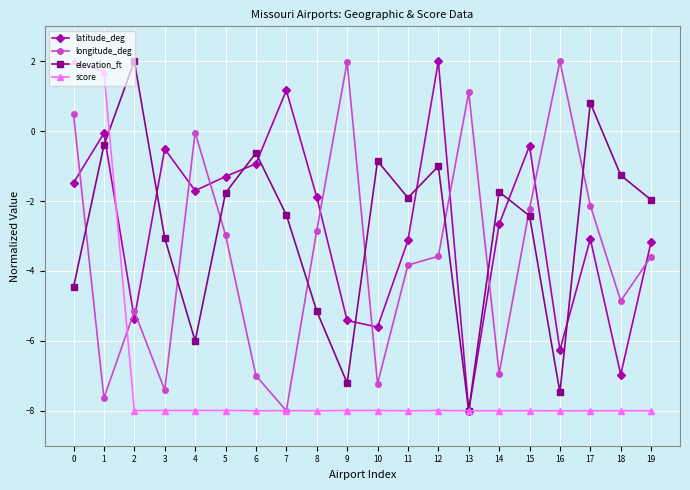

What is the difference between the second highest and second lowest values in the score series?

9.7